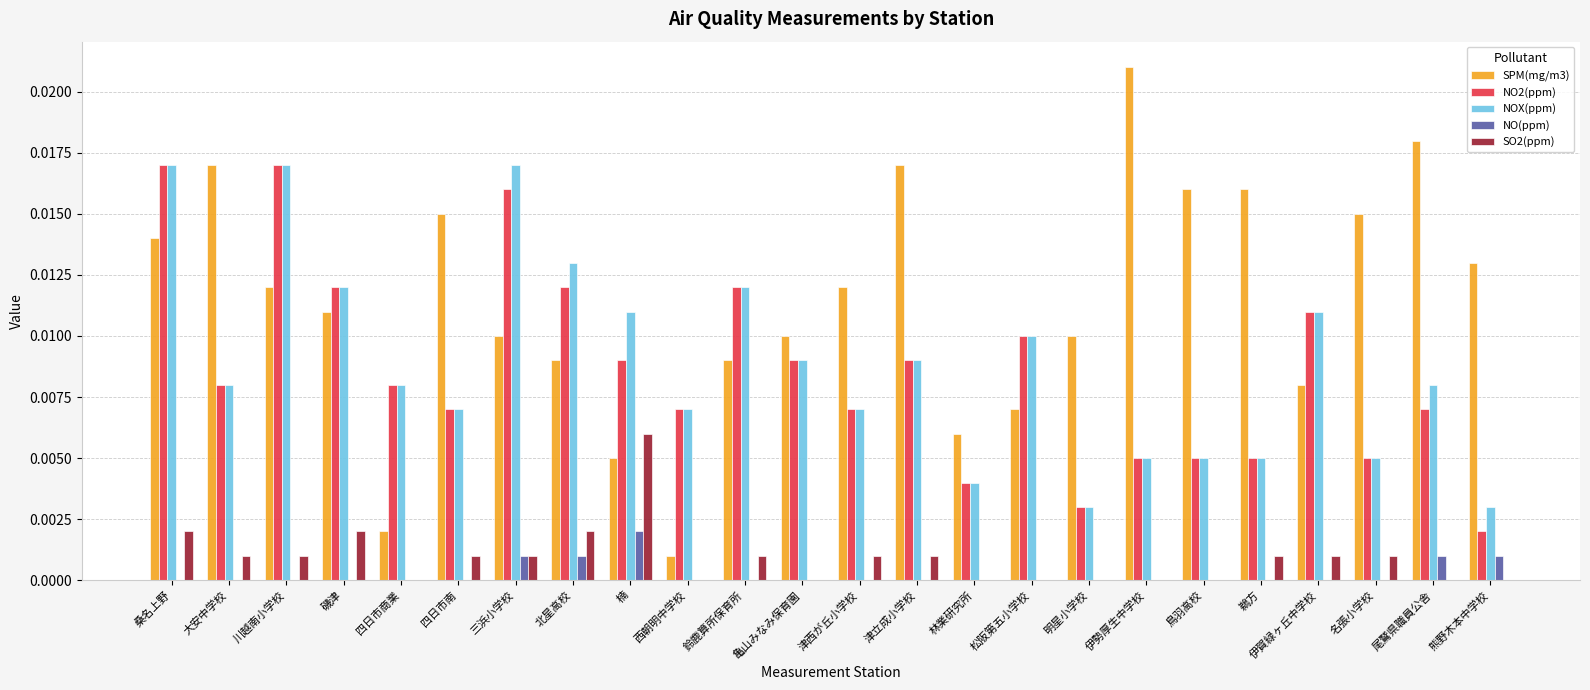

True or false: SO2(ppm) has a value of 0.0 at 鳥羽高校.

True